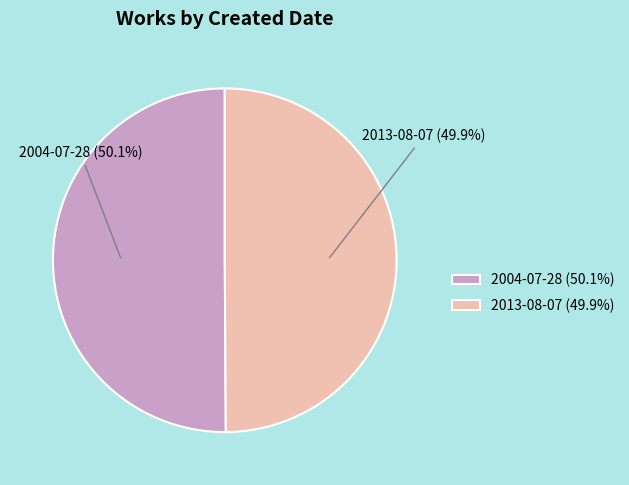

The 2004-07-28 slice represents 50% of the pie. True or false?

True